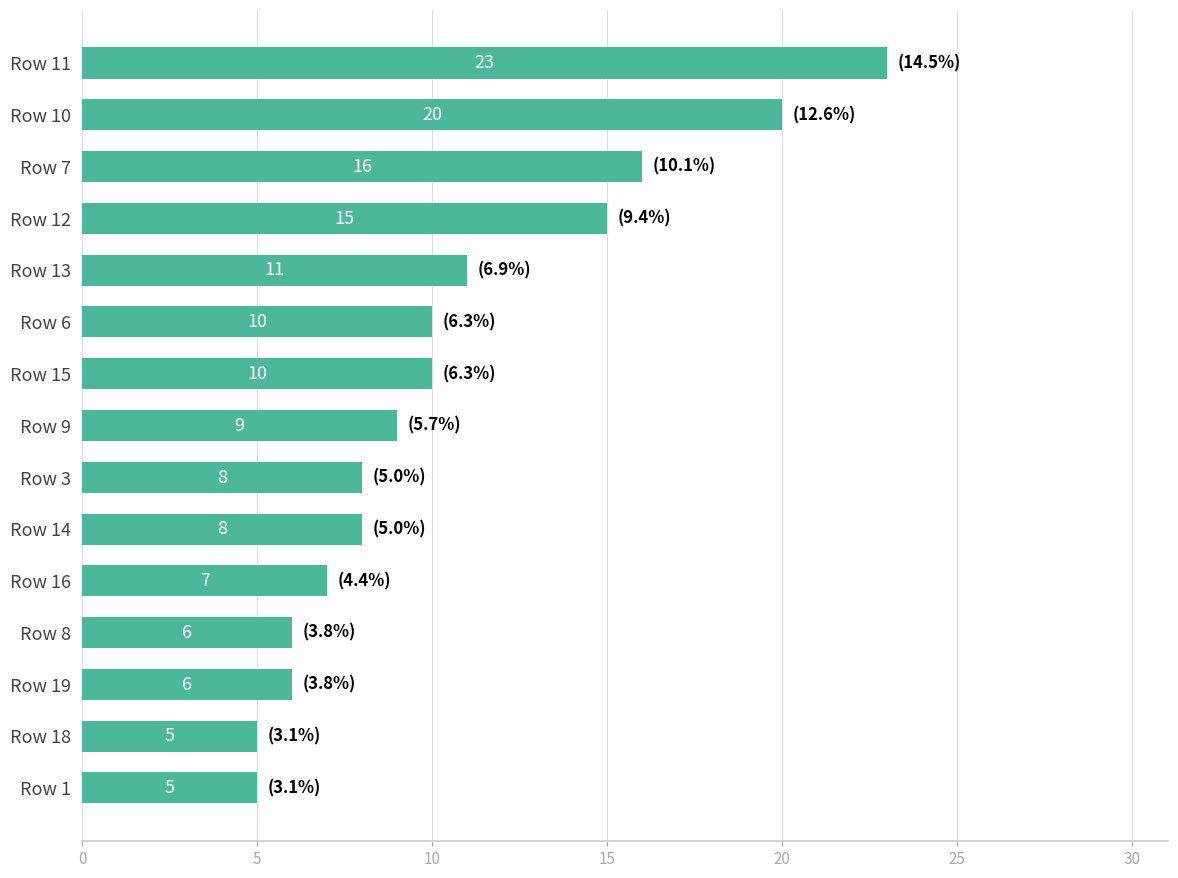

Reading bottom to top, what are all the values shown in this chart?

5	5	6	6	7	8	8	9	10	10	11	15	16	20	23